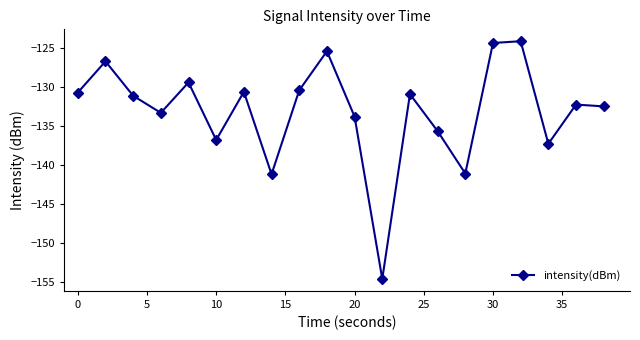

Does the chart display data point markers on the line(s)?

Yes